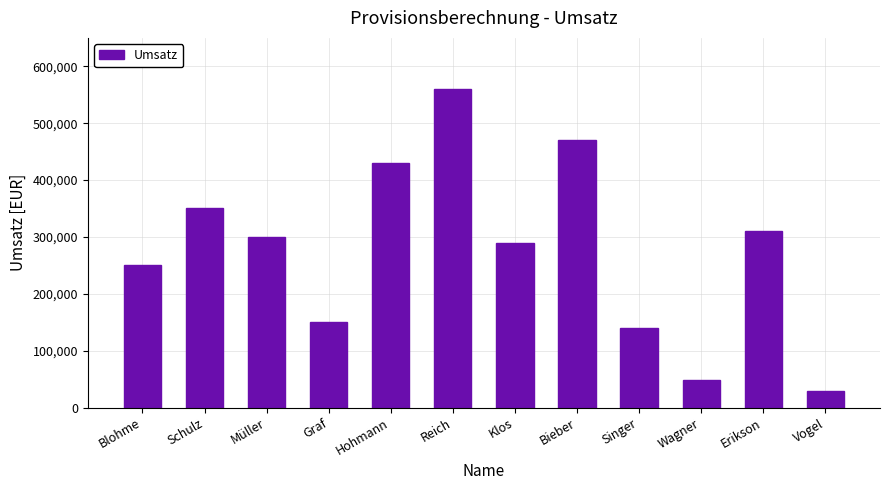

What position from the left is Vogel?

12